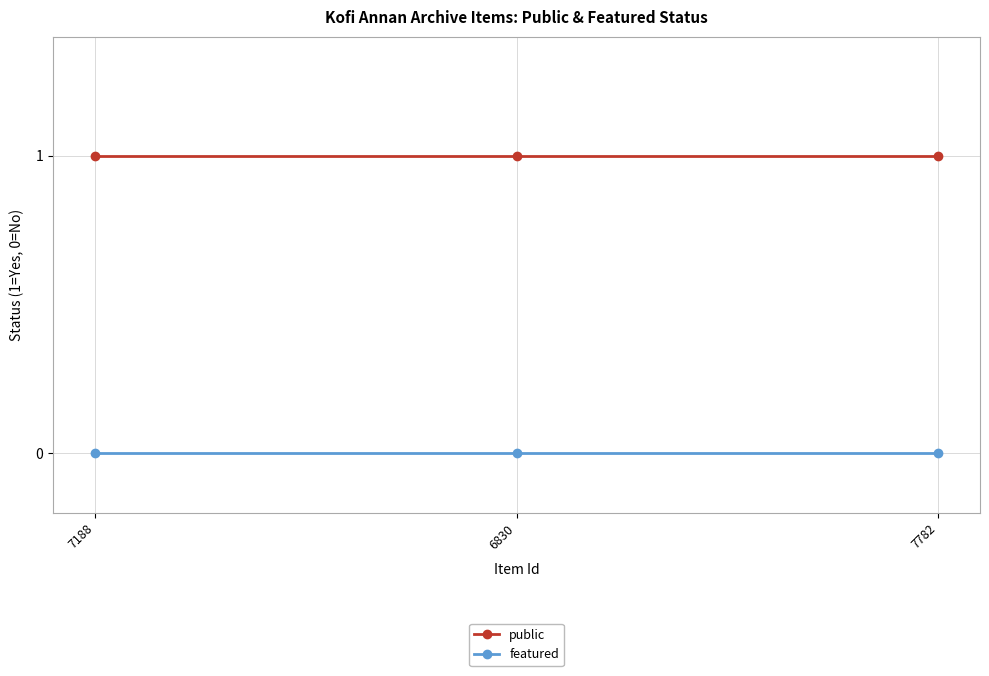

At 7782, list the series in order from largest to smallest.

public, featured